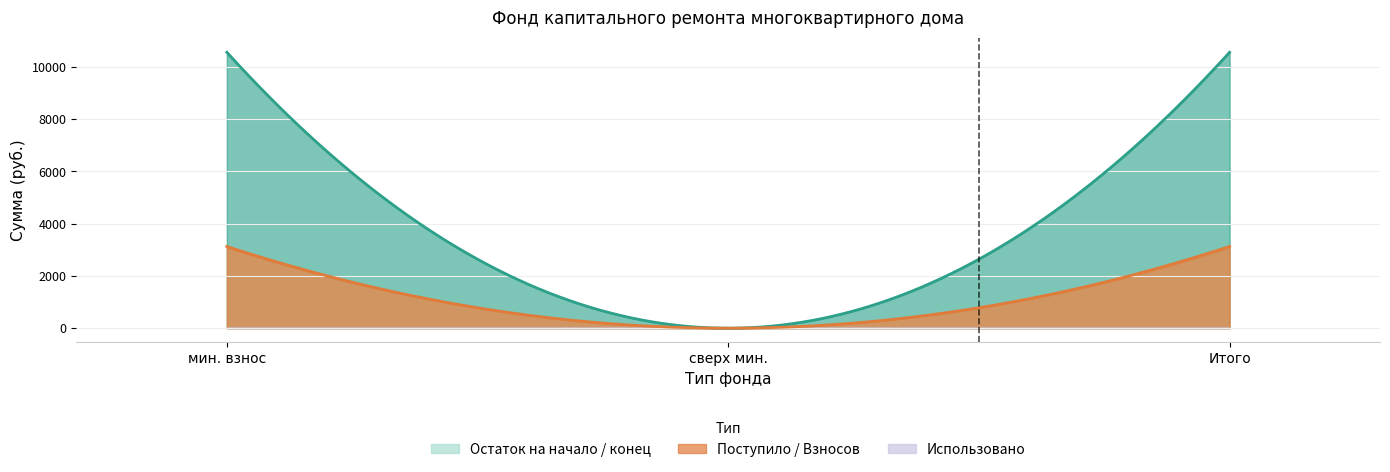

True or false: Использовано has a value of 0.0 at сверх минимального размера взноса.

True